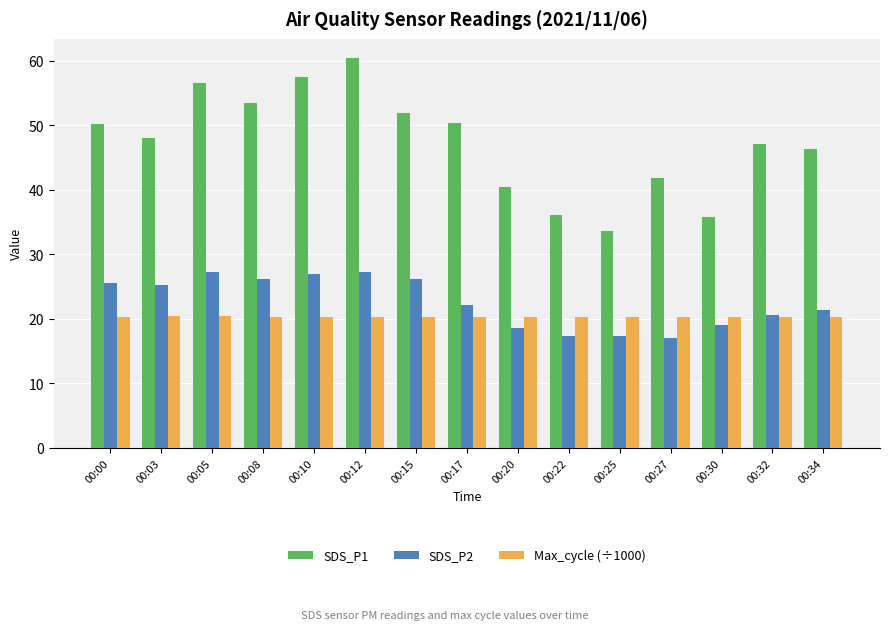

The SDS_P2 series shows 25.8 at 00:25. True or false?

False